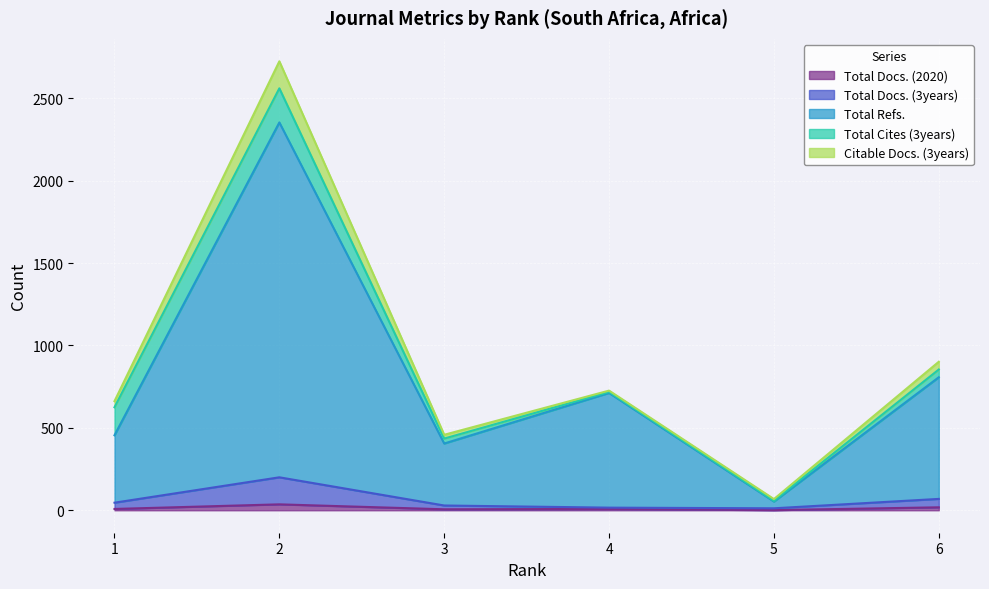

How many interior local peaks does the Total Docs. (3years) series have?

1